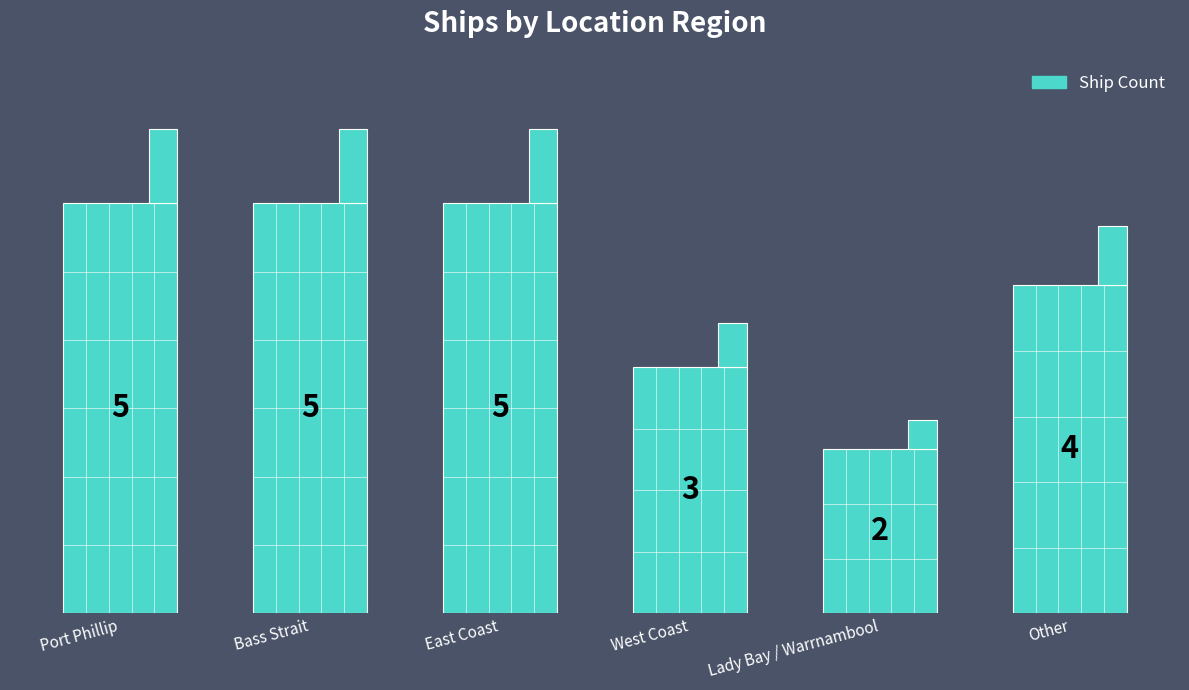

The chart shows a value of 8 at Port Phillip. True or false?

False